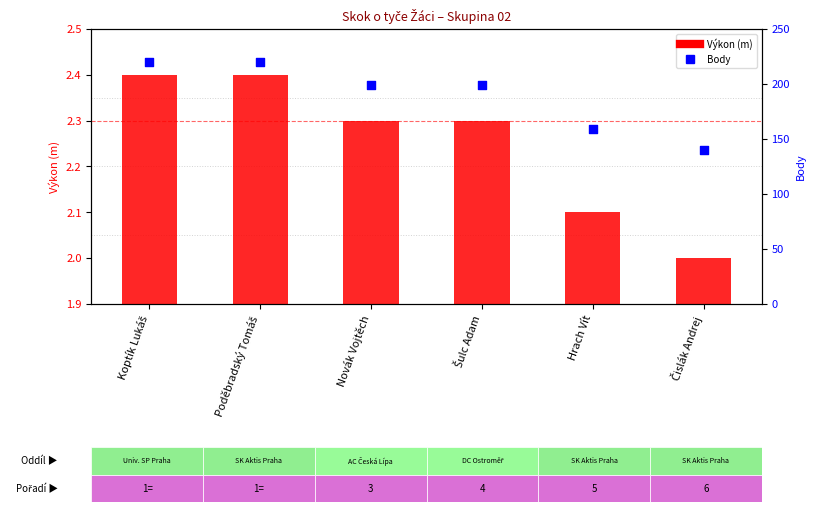

What is the total value across all series at Šulc Adam?

201.3